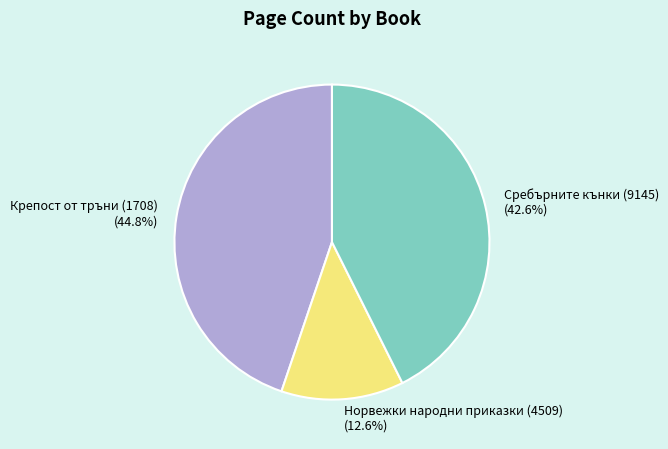

Approximately how many times larger is the value at Сребърните кънки (9145) compared to Норвежки народни приказки (4509)?

3.4